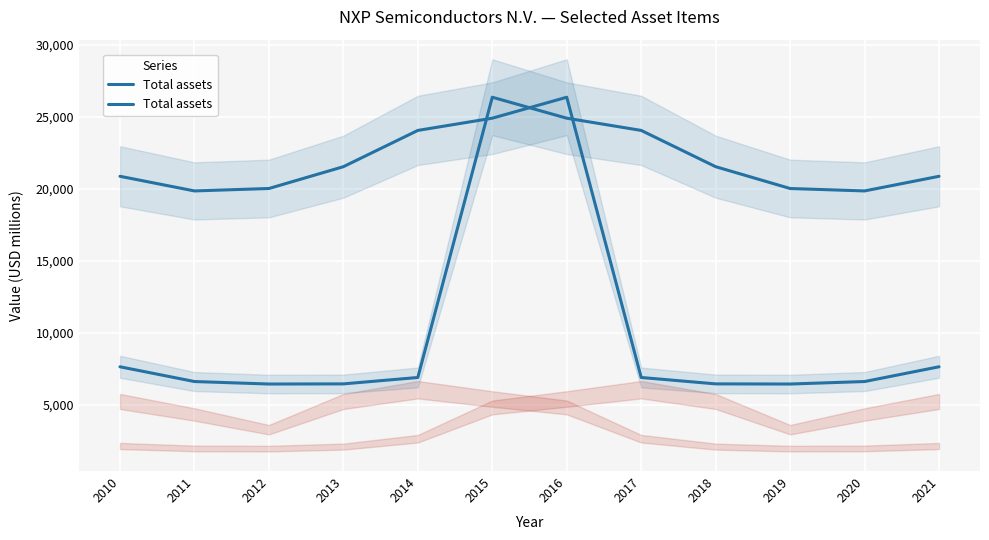

What is the change in value from 2012 to 2018?

+15091